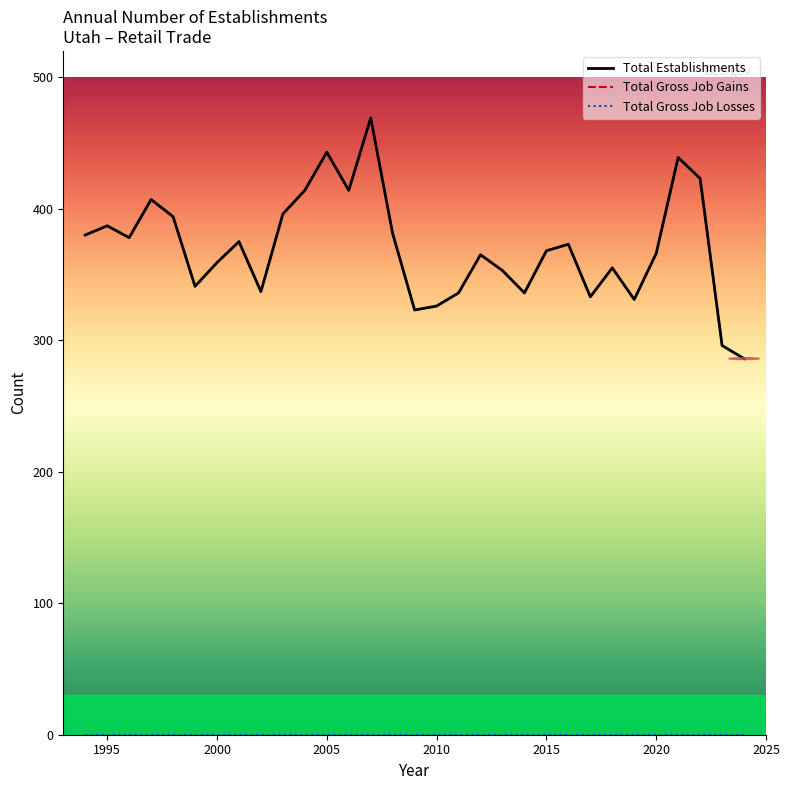

True or false: Total Gross Job Gains and Total Gross Job Losses intersect in this chart.

False